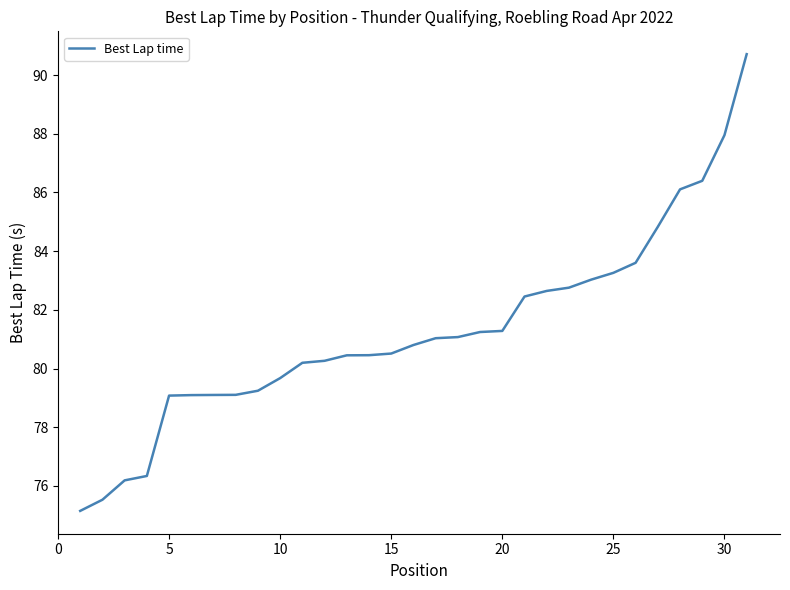

How many values are below 80?

10